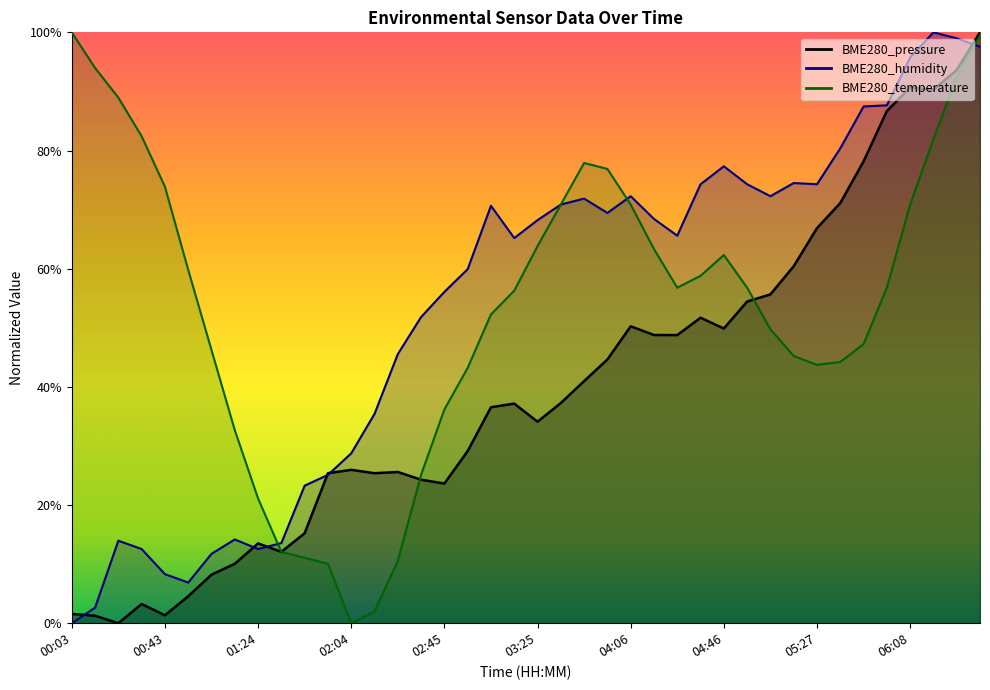

What is the label of the 19th point from the right?

03:35